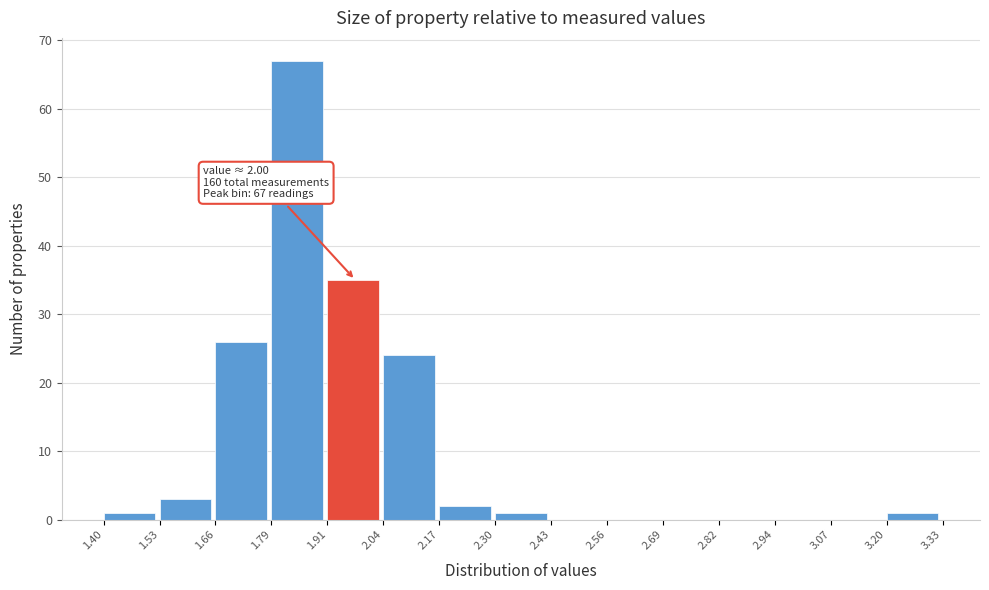

Which range on the x-axis has the tallest bar?

1.79 to 1.91